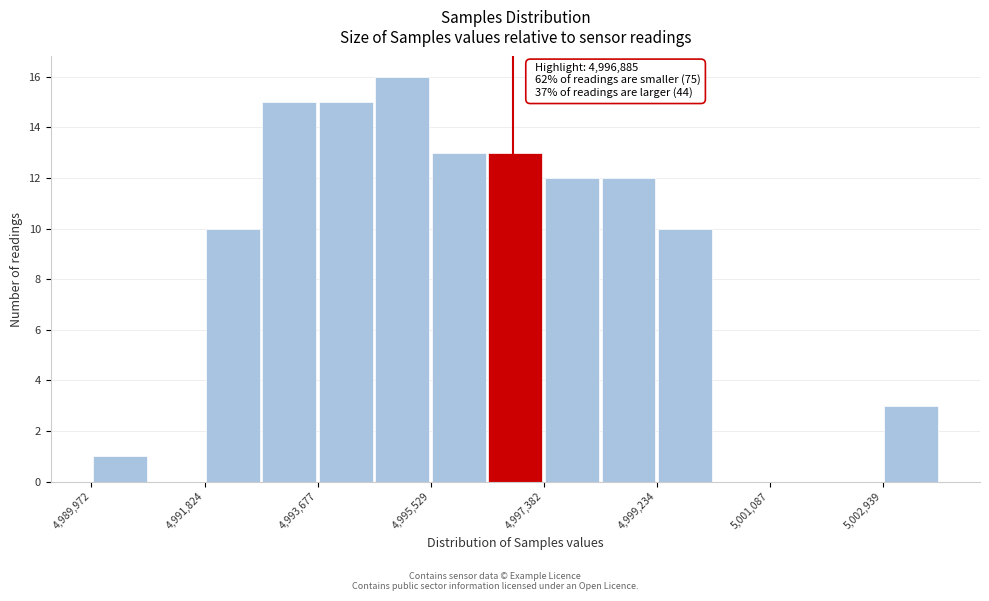

Which range on the x-axis has the tallest bar?

4994600 to 4995600